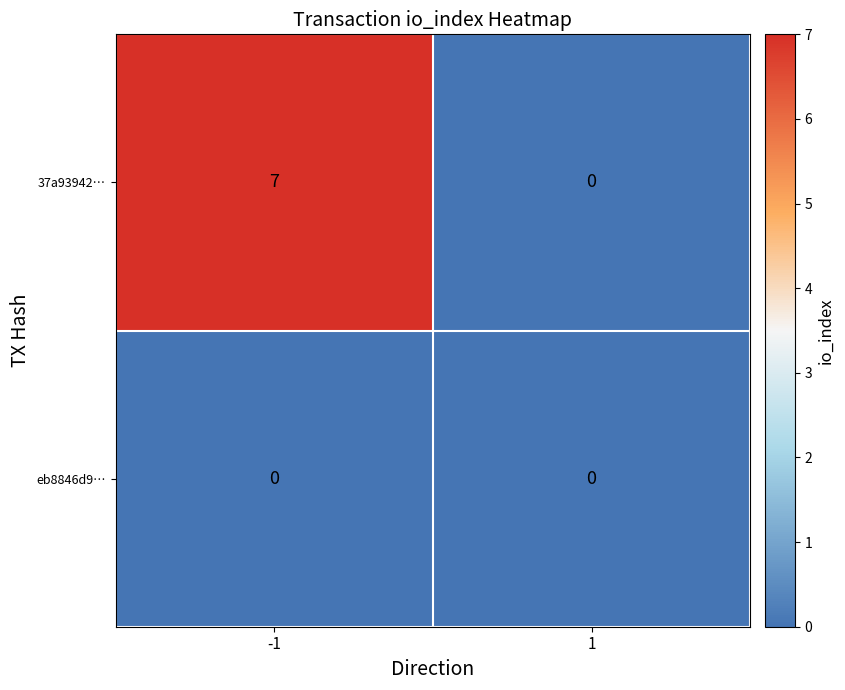

Reading left to right, extract all data points from this chart.

37a93942…: -1=7	1=0
eb8846d9…: -1=0	1=0